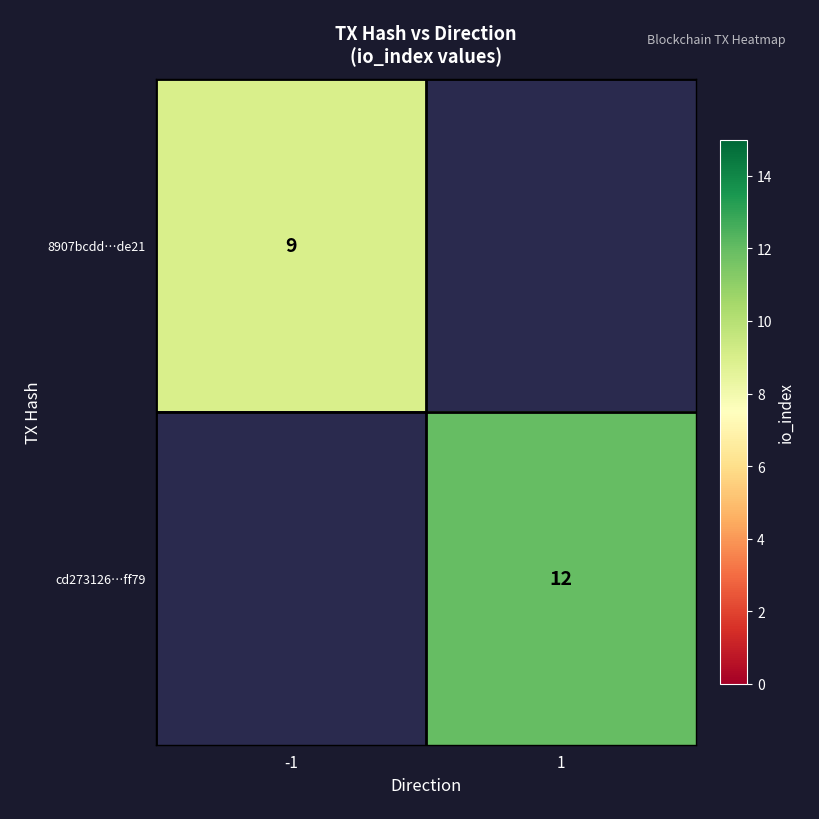

Which series has the largest range (max minus min)?

8907bcdd…de21